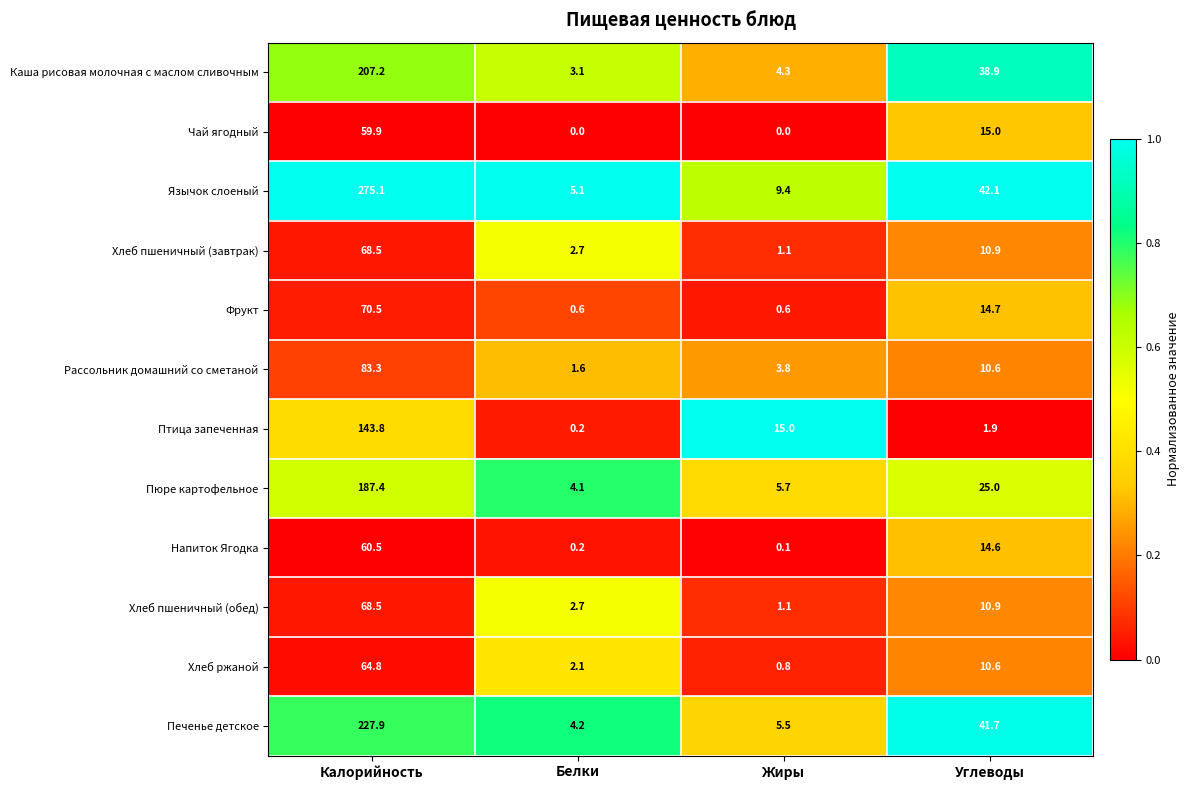

At which category is the sum across all series the highest?

Калорийность